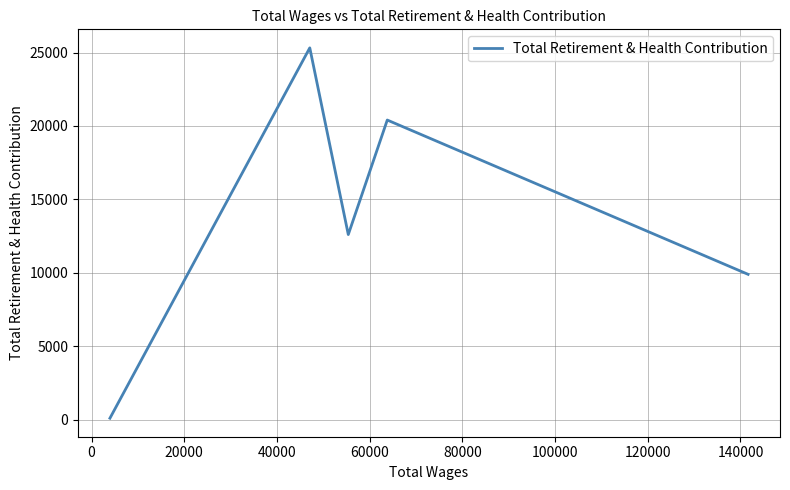

Is it true that the value at 0 is 36647?

False